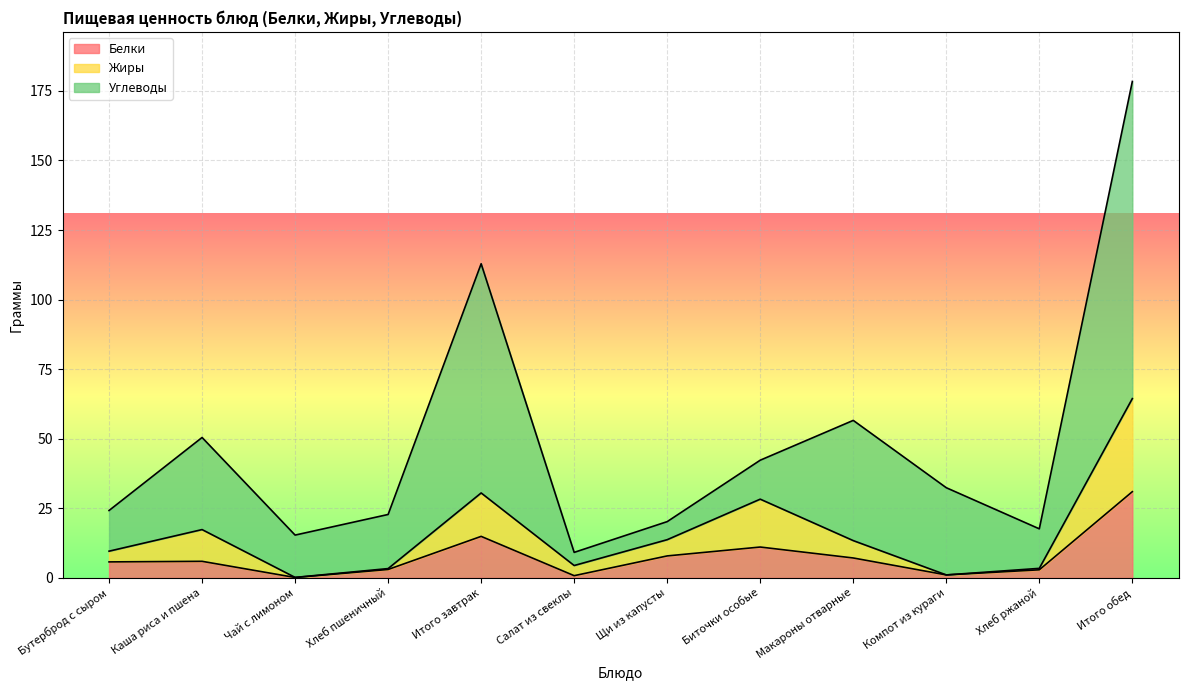

True or false: Белки has more than 0 interior local peaks.

True